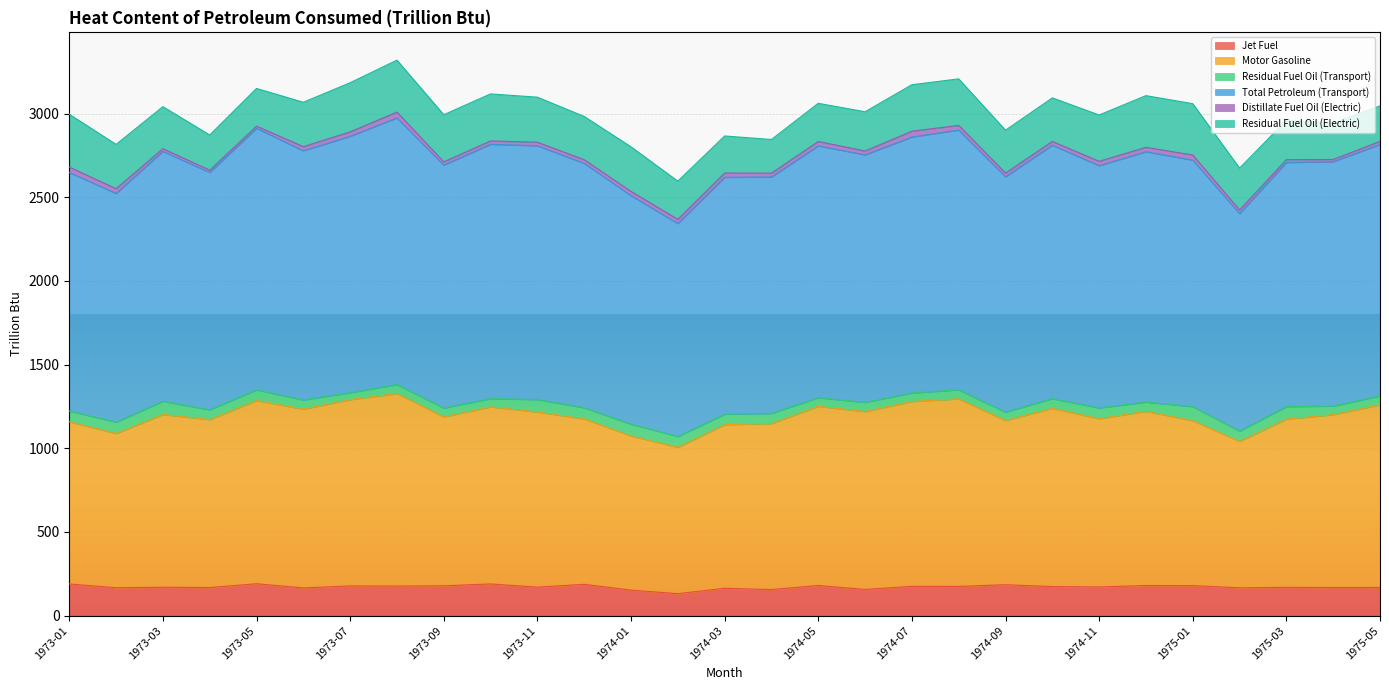

Reading left to right, extract all data points from this chart.

Jet Fuel: 189.4	166.9	169.9	168.1	190.8	165.8	177.7	177.0	178.4	189.6	170.4	187.3	152.6	131.4	163.6	156.1	180.4	156.8	175.2	174.7	184.9	173.9	171.5	180.1	179.4	166.5	169.1	168.2	168.4
Motor Gasoline: 1159.0	1088.3	1202.1	1171.4	1285.5	1233.9	1290.8	1327.1	1187.7	1247.9	1216.8	1175.8	1073.8	1005.8	1141.6	1147.8	1250.9	1219.5	1279.7	1295.4	1165.9	1239.2	1177.0	1220.9	1165.4	1041.3	1174.1	1201.1	1260.1
Total Petroleum (Transport): 2648.4	2523.4	2774.7	2648.5	2912.5	2778.3	2864.5	2974.7	2692.3	2816.8	2808.3	2703.1	2510.2	2343.3	2619.6	2621.5	2807.5	2753.9	2860.5	2902.3	2622.9	2811.5	2689.0	2772.6	2722.4	2402.7	2708.0	2712.8	2815.5